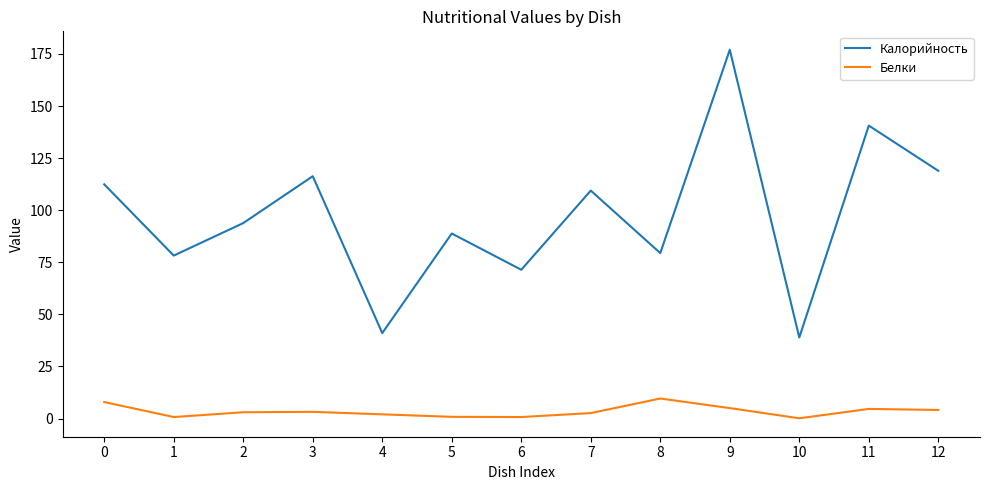

How many series are shown in this chart?

2